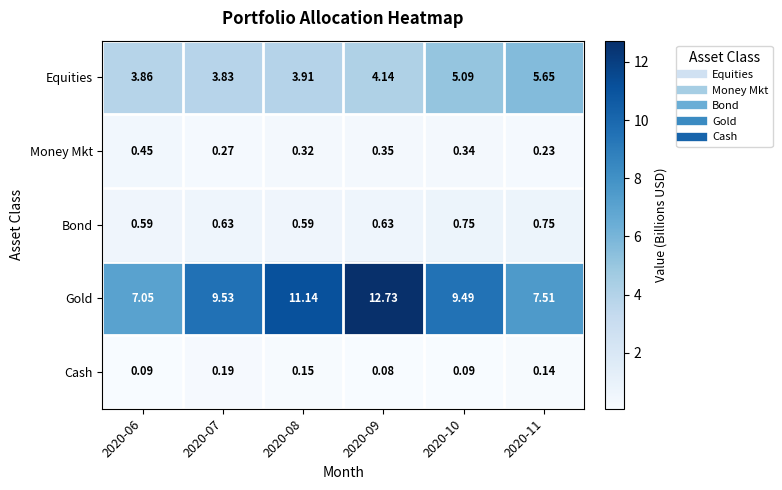

Is the value of Money Mkt at 2020-09 greater than the value of Gold at 2020-06?

No